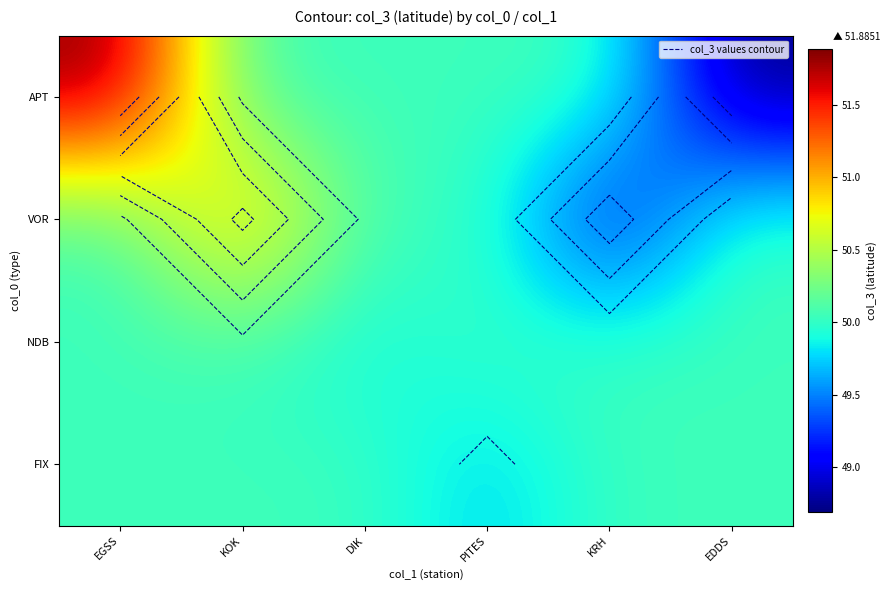

What value does the VOR series have at EGSS?

50.0